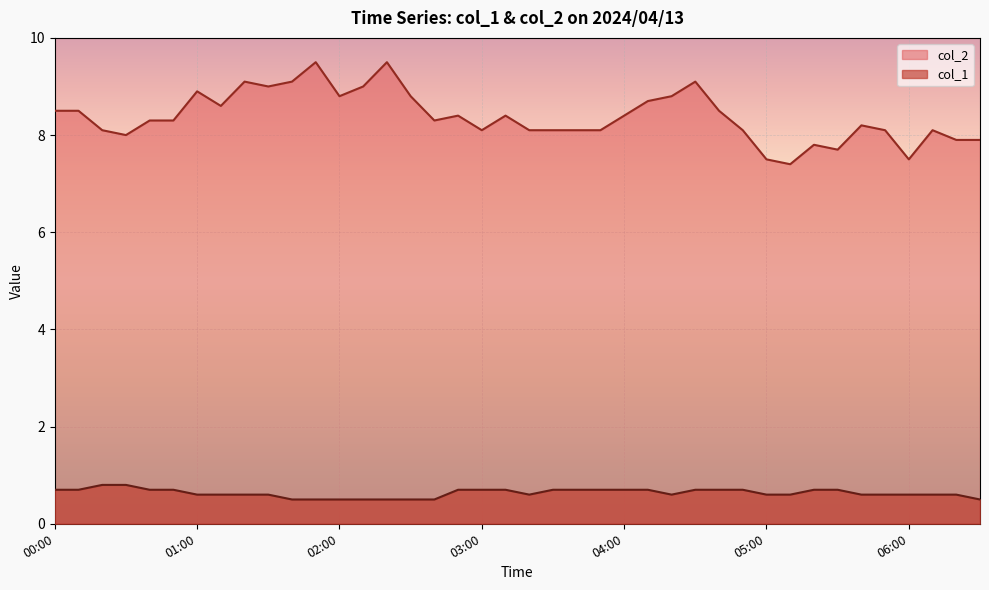

Reading right to left, extract all data points from this chart.

col_2: 7.9	7.9	8.1	7.5	8.1	8.2	7.7	7.8	7.4	7.5	8.1	8.5	9.1	8.8	8.7	8.4	8.1	8.1	8.1	8.1	8.4	8.1	8.4	8.3	8.8	9.5	9.0	8.8	9.5	9.1	9.0	9.1	8.6	8.9	8.3	8.3	8.0	8.1	8.5	8.5
col_1: 0.5	0.6	0.6	0.6	0.6	0.6	0.7	0.7	0.6	0.6	0.7	0.7	0.7	0.6	0.7	0.7	0.7	0.7	0.7	0.6	0.7	0.7	0.7	0.5	0.5	0.5	0.5	0.5	0.5	0.5	0.6	0.6	0.6	0.6	0.7	0.7	0.8	0.8	0.7	0.7